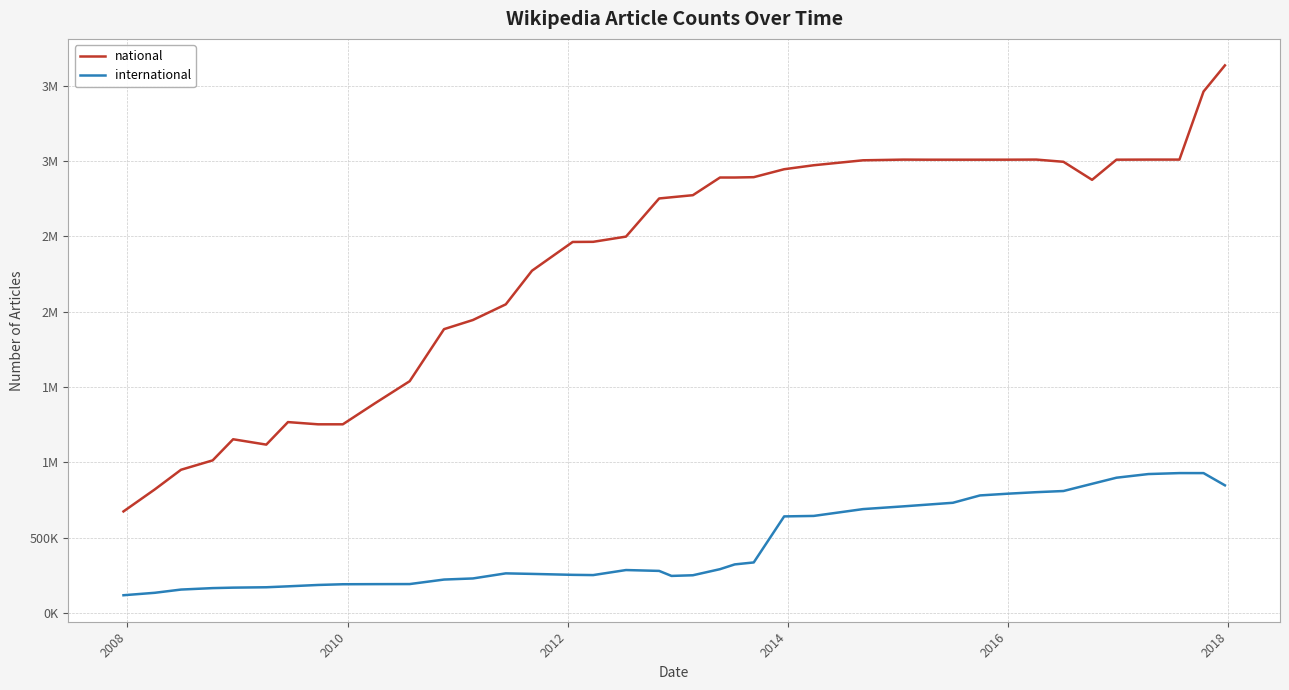

Does the chart display data point markers on the line(s)?

No